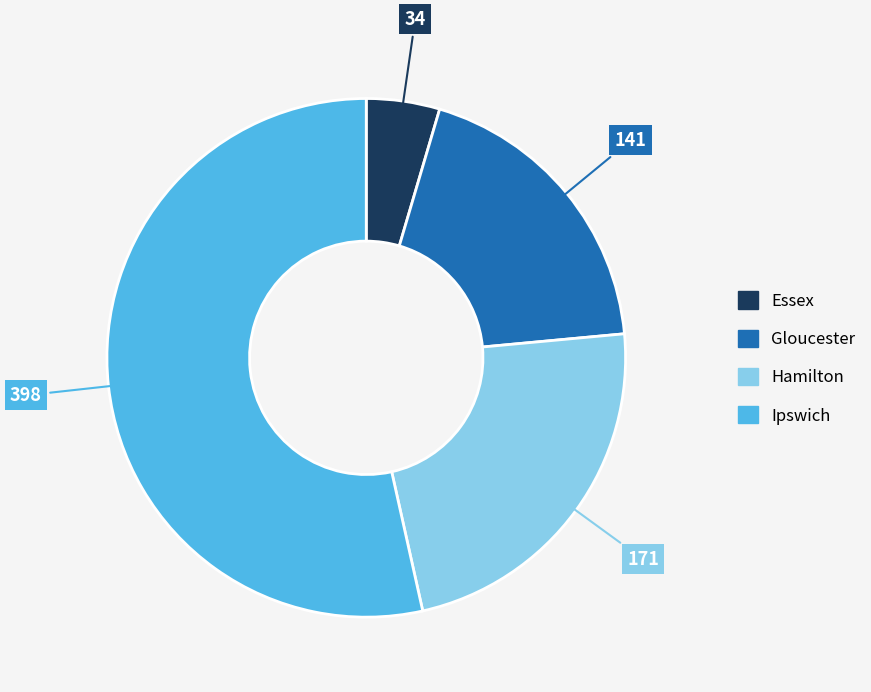

Which has a higher value, Hamilton or Essex?

Hamilton